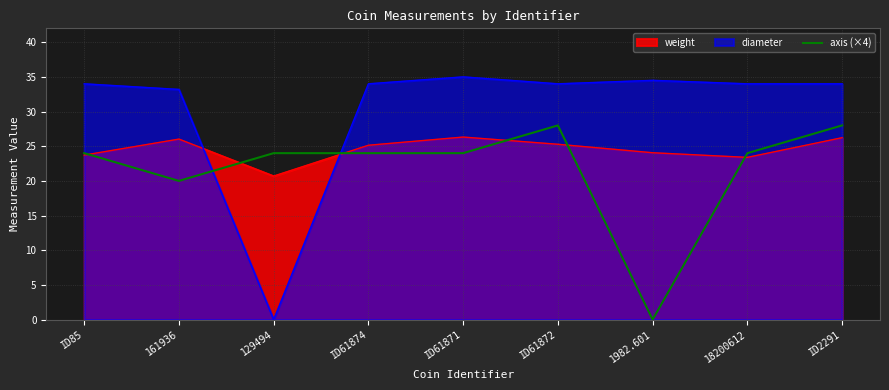

What position from the left is ID61874?

4